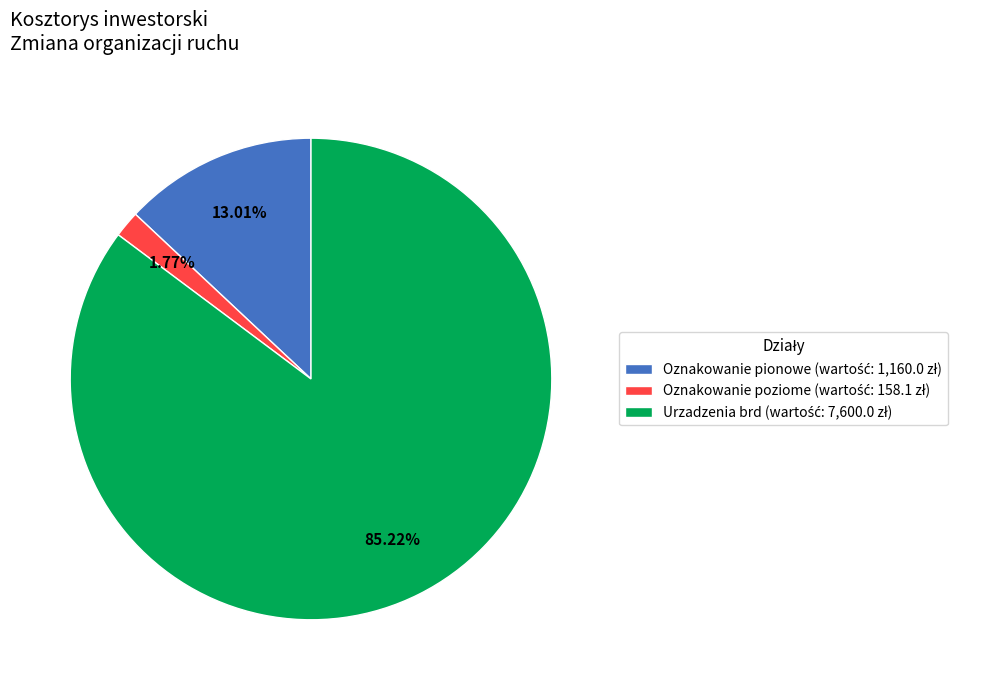

Does any single category account for the majority?

Yes